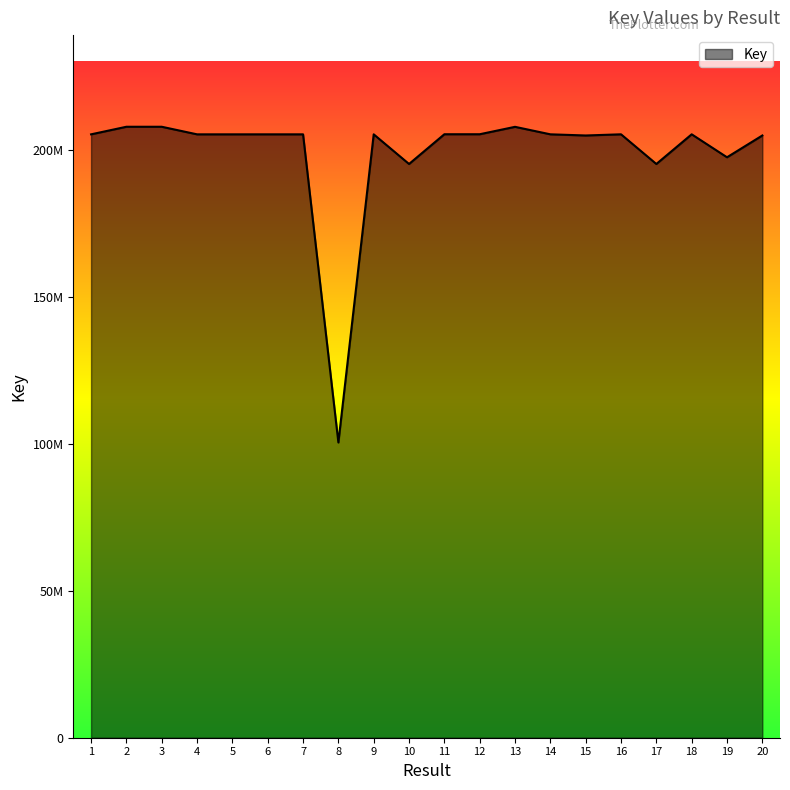

Does the chart display data point markers on the line(s)?

No